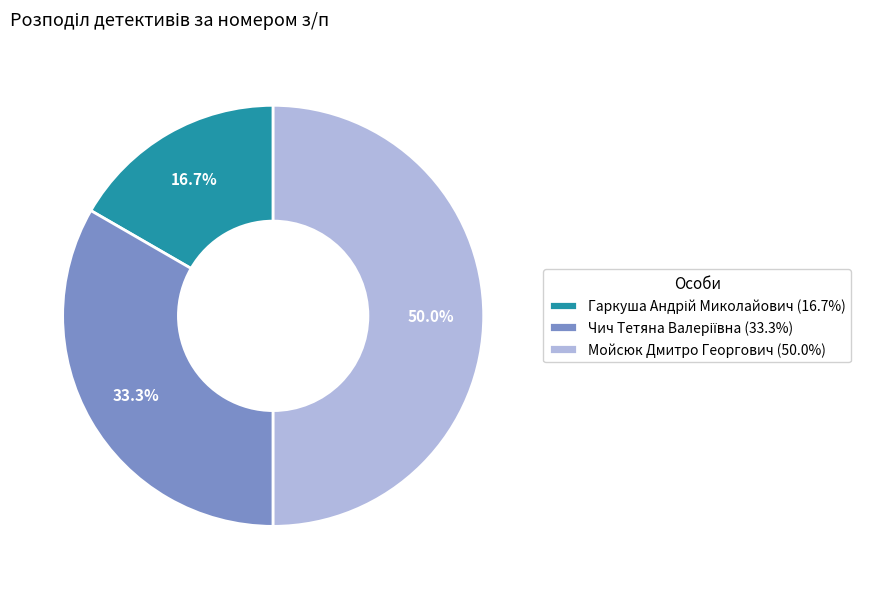

Count the number of slices in the pie.

3